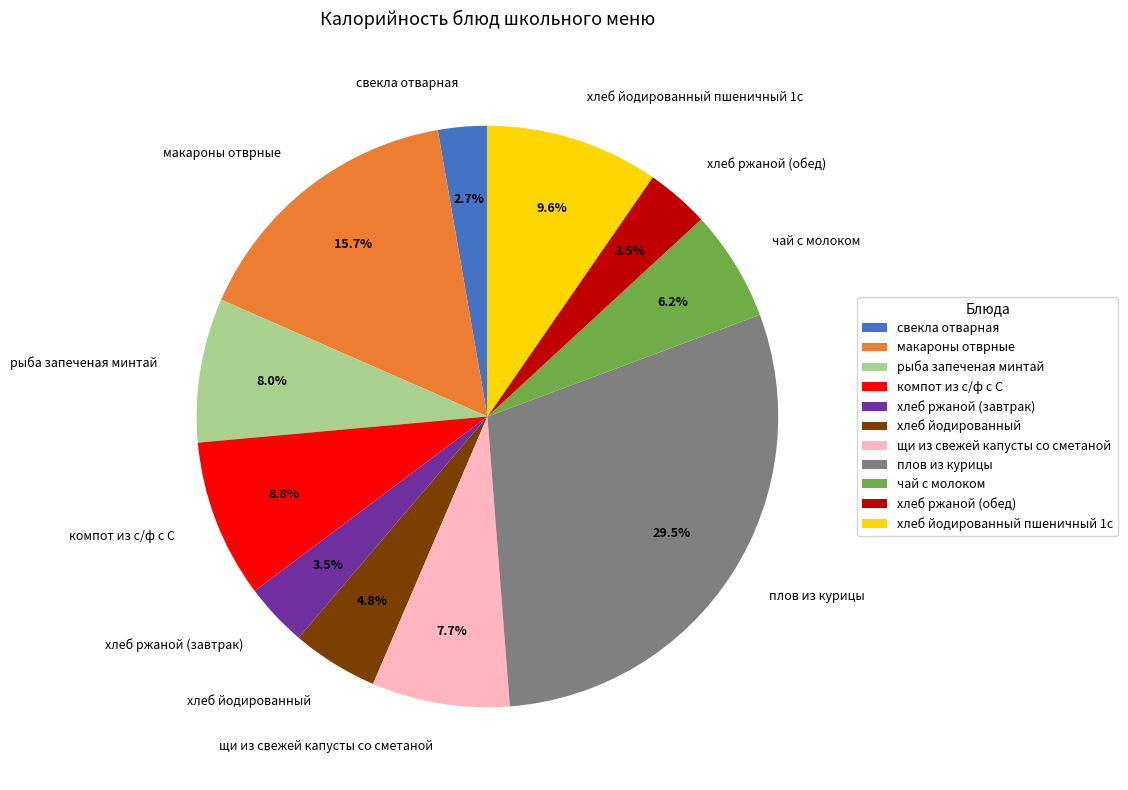

Is there any slice that represents more than half of the pie?

No